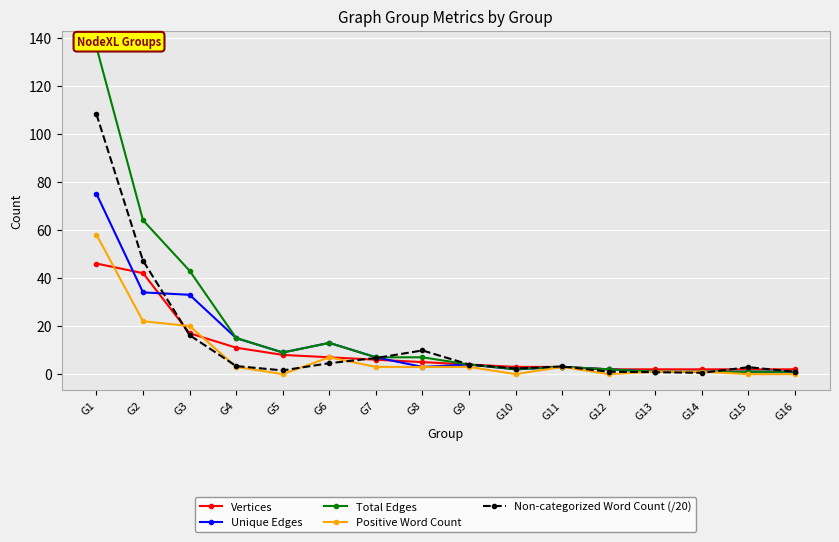

What is the total value across all series at G15?

6.9